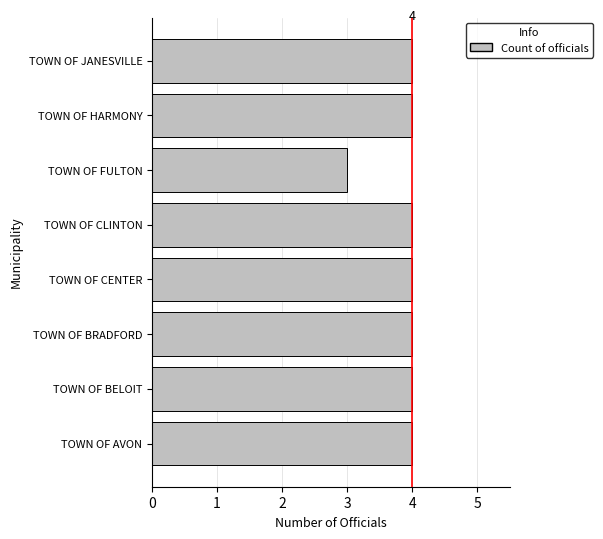

How many distinct data groups are displayed?

1